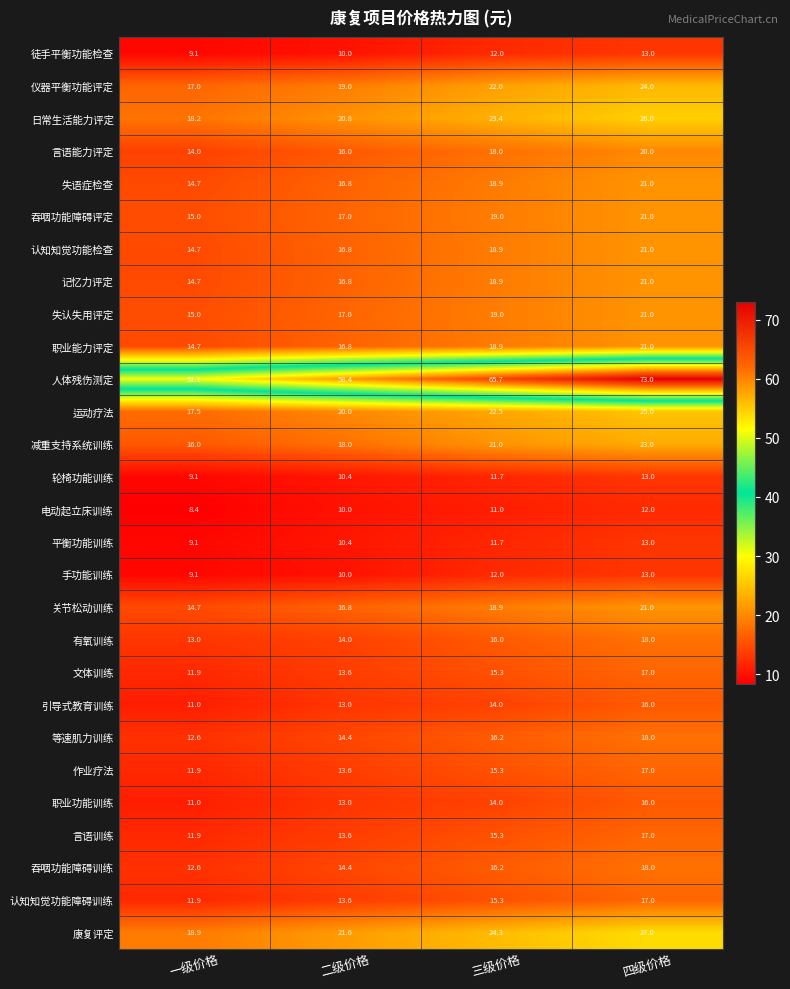

What is the sum of all 平衡功能训练 values?

44.2